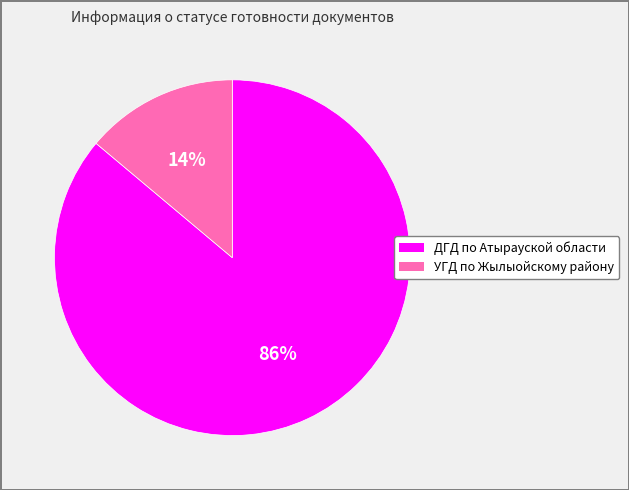

To the nearest percent, what portion does ДГД по Атырауской области represent?

86%